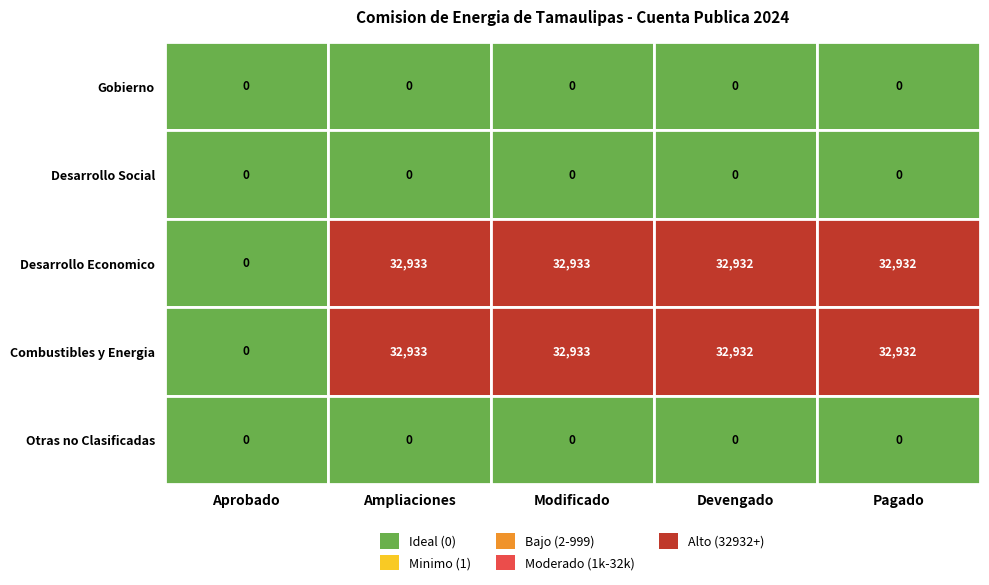

What is the greatest value displayed?

32933